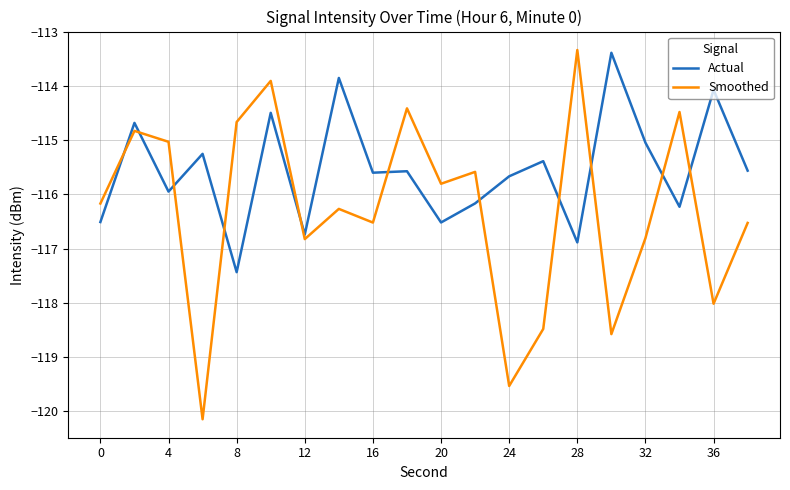

Which series ends up on top after the final intersection of Actual and Smoothed?

Actual